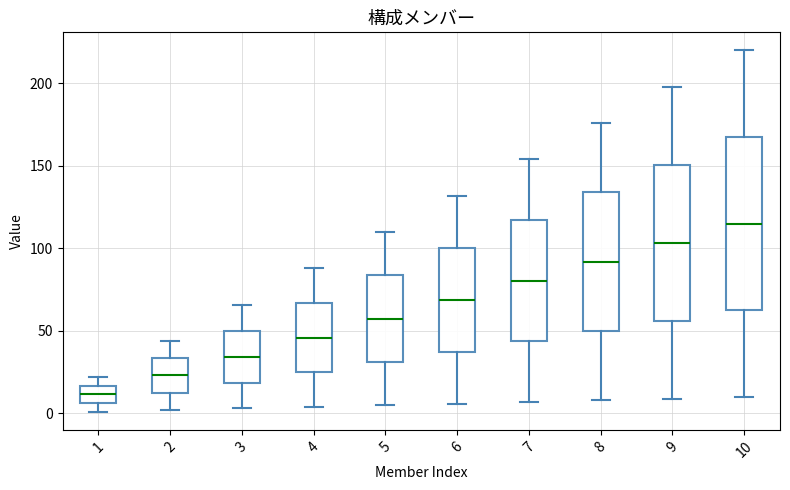

Reading left to right, read every box against the y-axis: the position of its median line, the range the box covers, and the ends of its whiskers. The values are not printed on the chart, so give them approximately, as read against the axis.

1: median 10, box 5 to 15, whiskers 0 to 20
2: median 25, box 15 to 35, whiskers 0 to 45
3: median 35, box 20 to 50, whiskers 5 to 65
4: median 45, box 25 to 65, whiskers 5 to 90
5: median 60, box 30 to 85, whiskers 5 to 110
6: median 70, box 40 to 100, whiskers 5 to 130
7: median 80, box 45 to 115, whiskers 5 to 155
8: median 90, box 50 to 135, whiskers 10 to 175
9: median 105, box 55 to 150, whiskers 10 to 200
10: median 115, box 65 to 170, whiskers 10 to 220